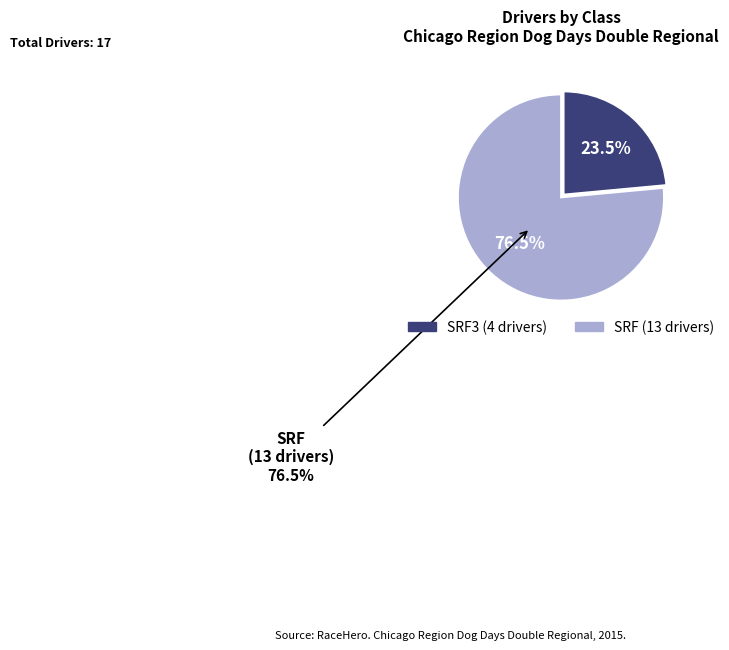

Approximately how many times larger is the value at SRF compared to SRF3?

3.2